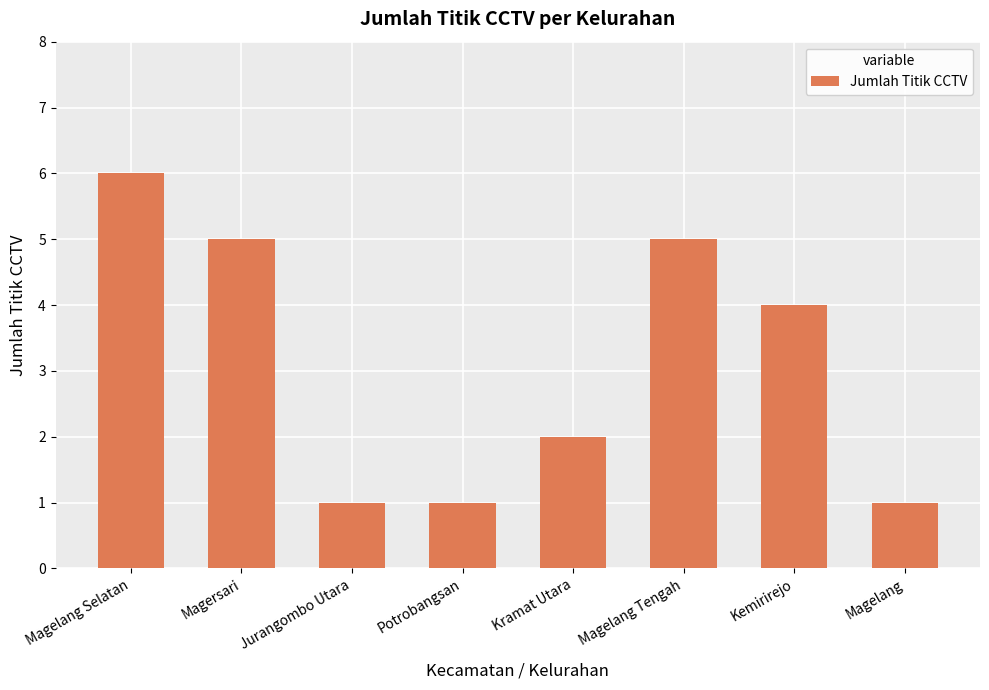

How many categories are shown in the chart?

8